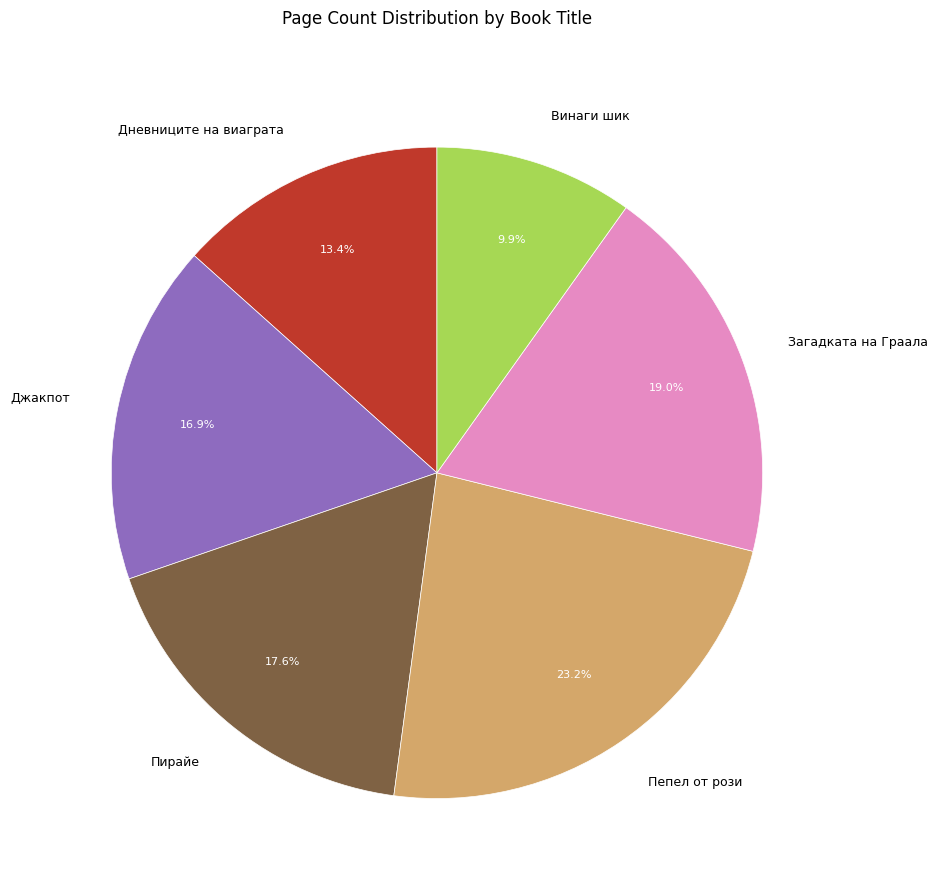

Which category has the biggest portion of the pie?

Пепел от рози